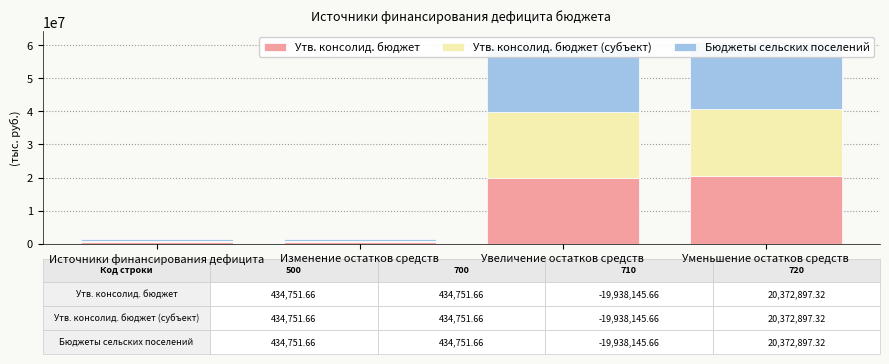

What is the label of the 4th bar from the left?

Уменьшение остатков средств